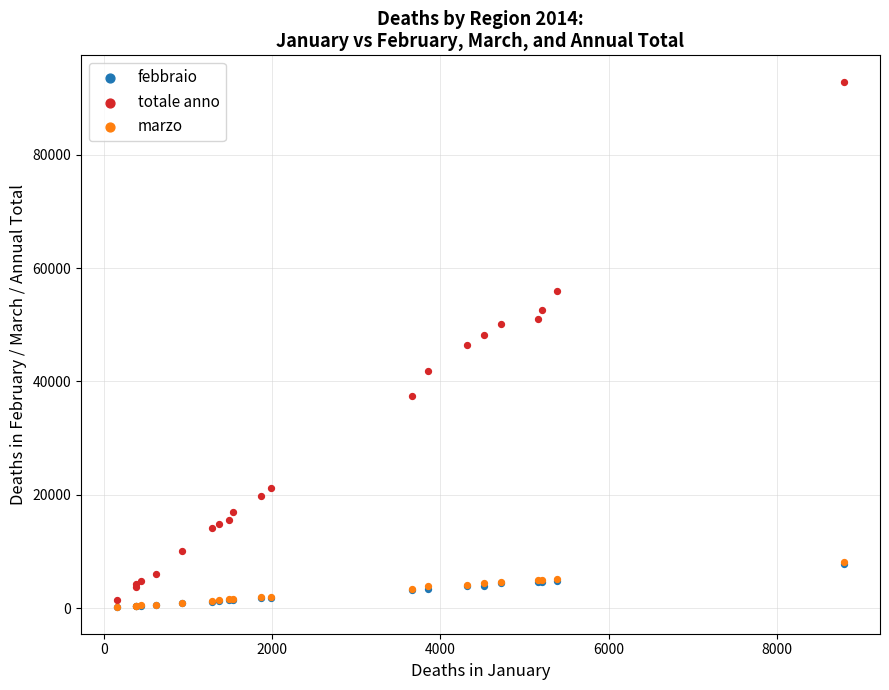

Which series has the widest spread of Y values?

totale anno